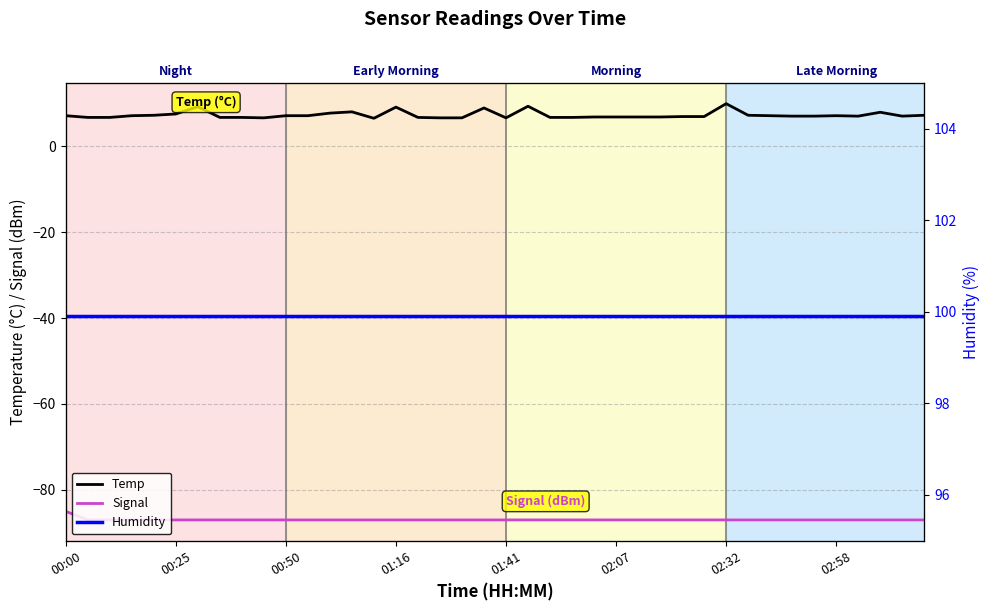

Which series has the largest range (max minus min)?

Temp